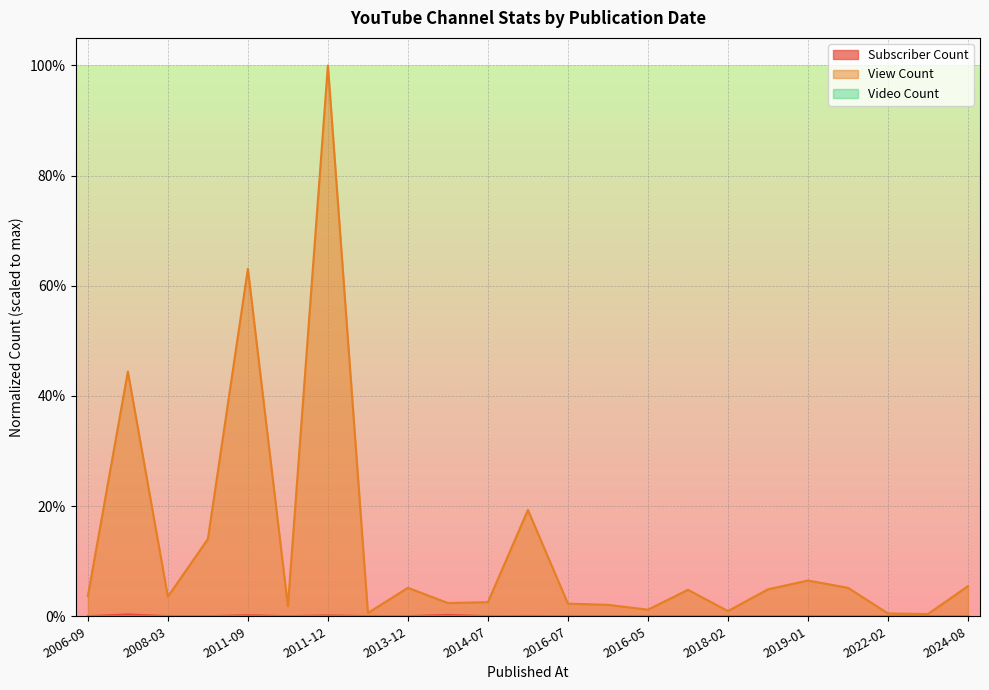

Reading right to left, transcribe all the data shown in this chart.

Subscriber Count: 0.0	0.0	0.0	0.0	0.0	0.0	0.0	0.0	0.0	0.0	0.0	0.0	0.0	0.0	0.0	0.0	0.0	0.0	0.0	0.0	0.0	0.0	0.0
View Count: 0.1	0.0	0.0	0.1	0.1	0.0	0.0	0.0	0.0	0.0	0.0	0.2	0.0	0.0	0.1	0.0	1.0	0.0	0.6	0.1	0.0	0.4	0.0
Video Count: 0.0	0.0	0.0	0.0	0.0	0.0	0.0	0.0	0.0	0.0	0.0	0.0	0.0	0.0	0.0	0.0	0.0	0.0	0.0	0.0	0.0	0.0	0.0